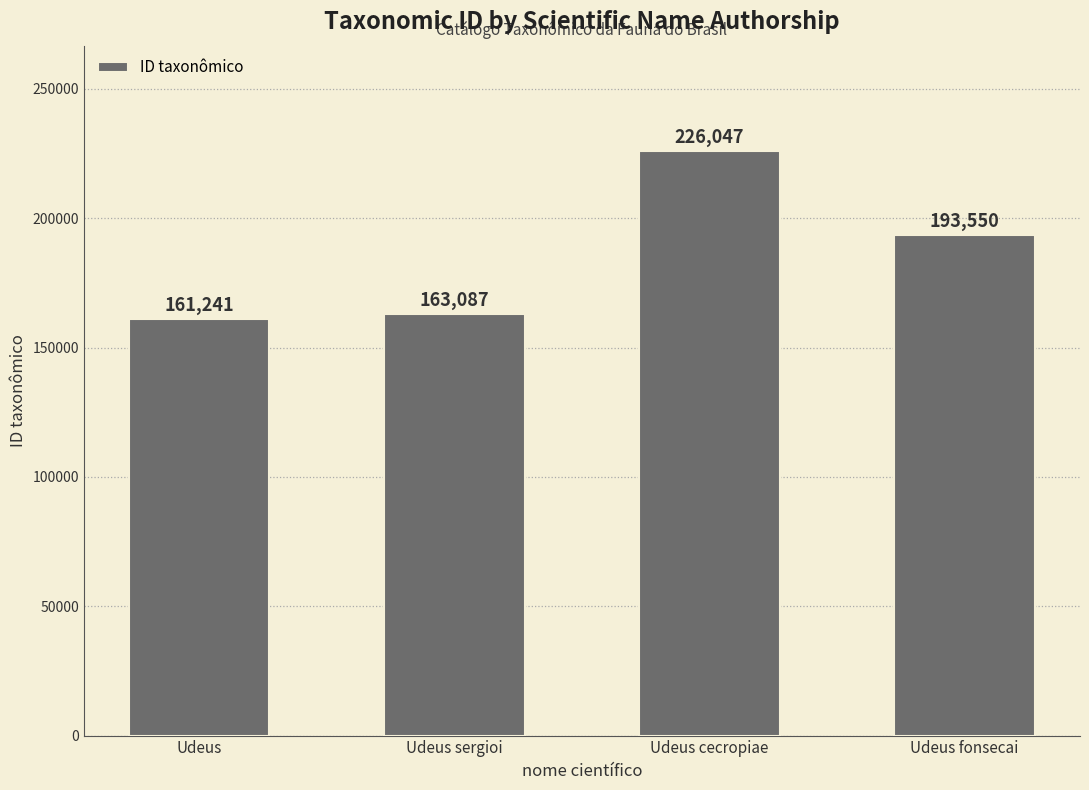

Reading left to right, list all the values displayed in this chart.

161241	163087	226047	193550